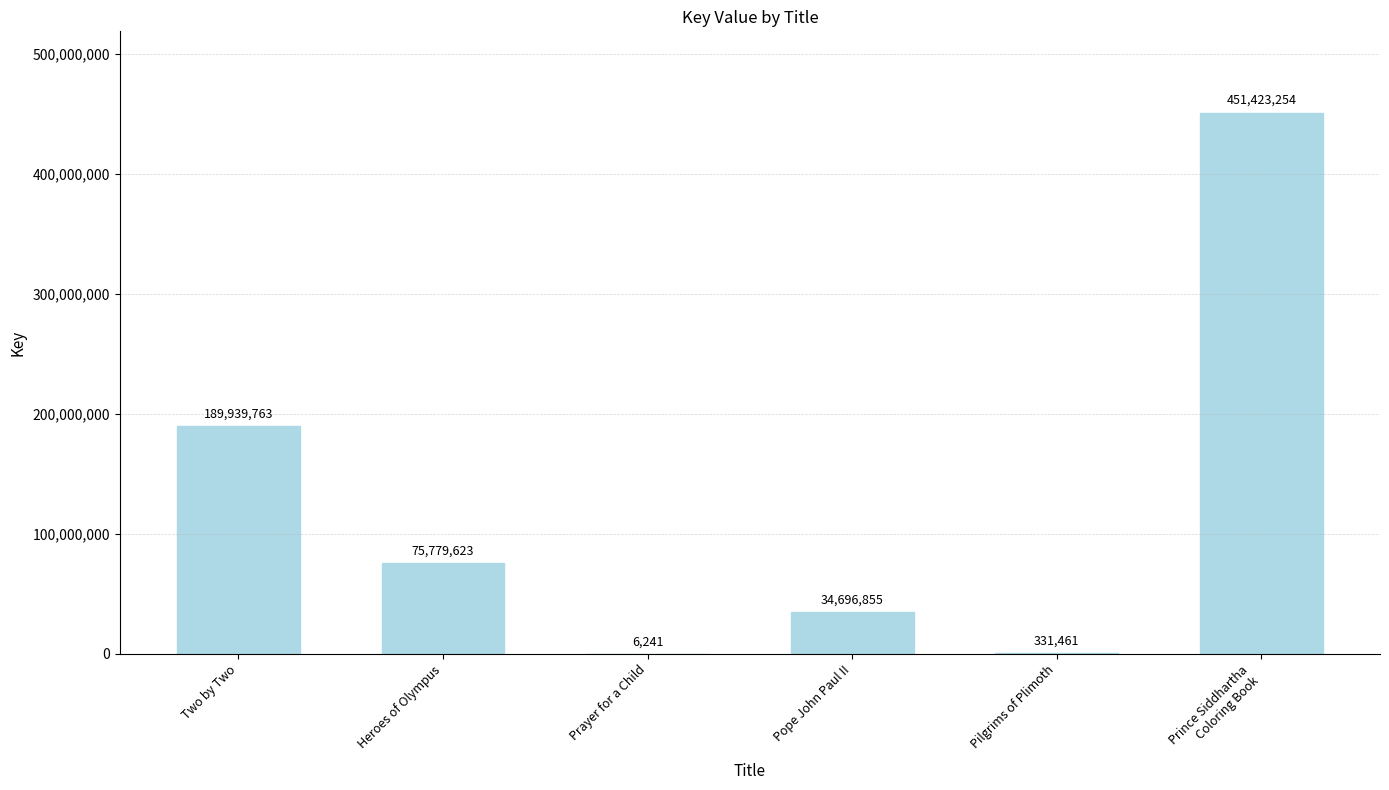

Are the bars horizontal?

No